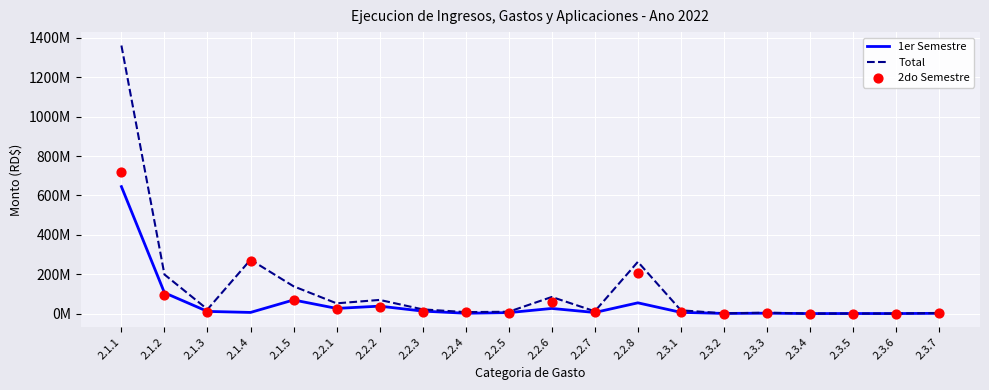

Which series reaches the maximum Y coordinate?

Total